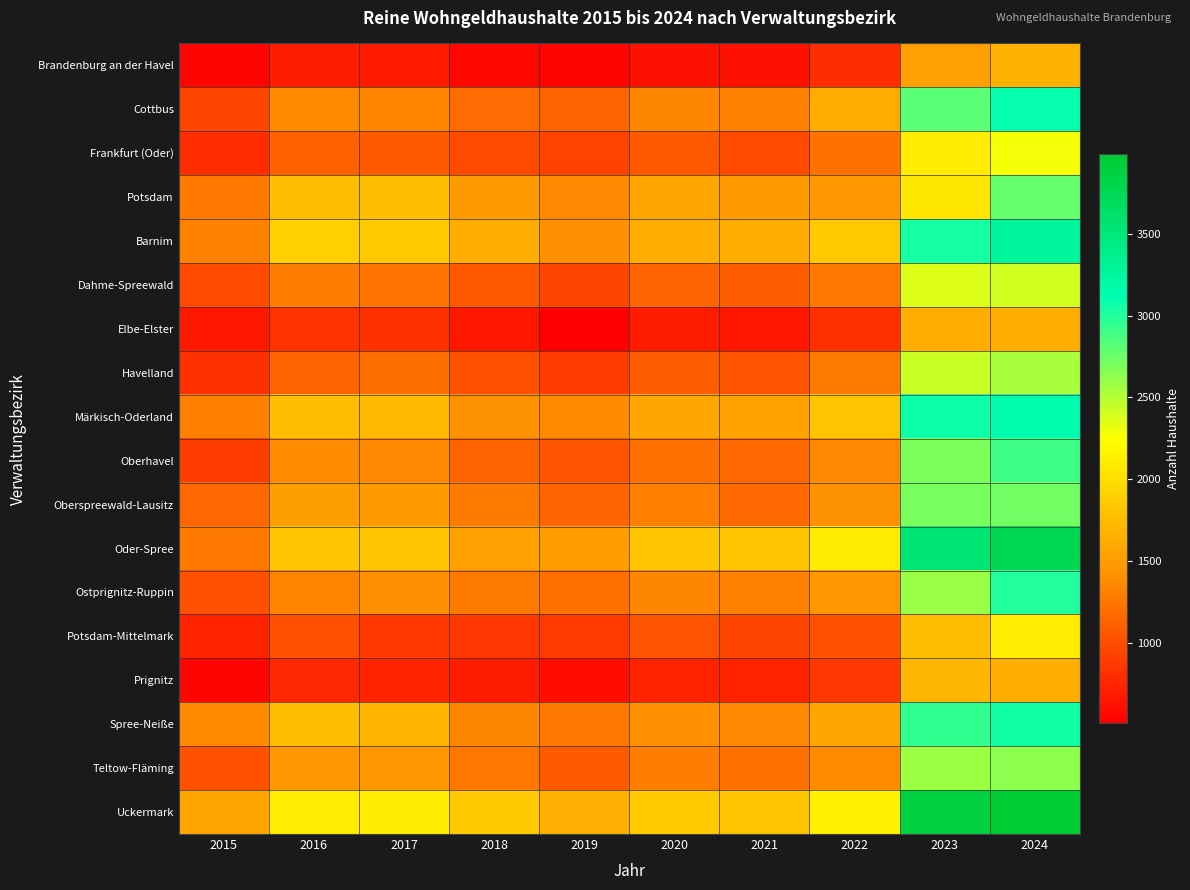

List the series in order of their peak value, highest first.

Uckermark, Oder-Spree, Barnim, Märkisch-Oderland, Cottbus, Spree-Neiße, Ostprignitz-Ruppin, Oberhavel, Potsdam, Oberspreewald-Lausitz, Teltow-Fläming, Havelland, Dahme-Spreewald, Frankfurt (Oder), Potsdam-Mittelmark, Prignitz, Brandenburg an der Havel, Elbe-Elster